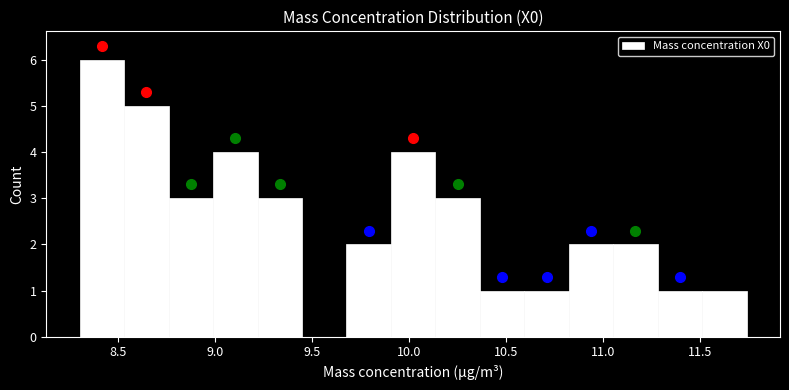

Which range on the x-axis has the tallest bar?

8.30 to 8.55